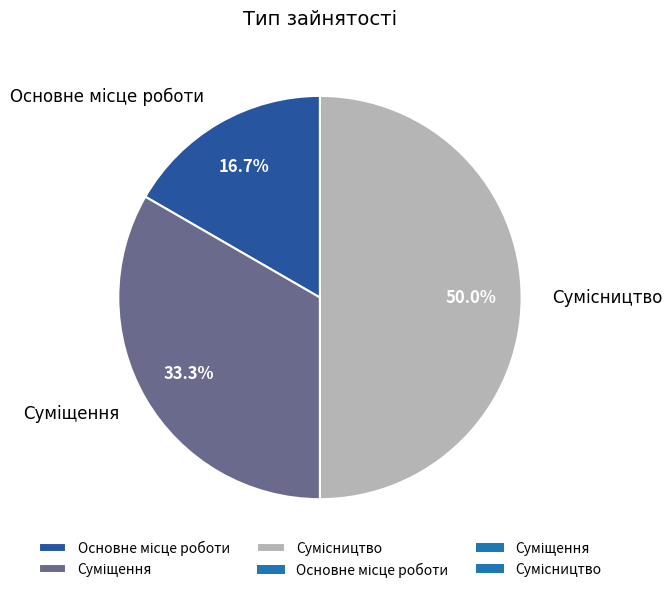

Rank the categories by value from lowest to highest.

Основне місце роботи, Суміщення, Сумісництво